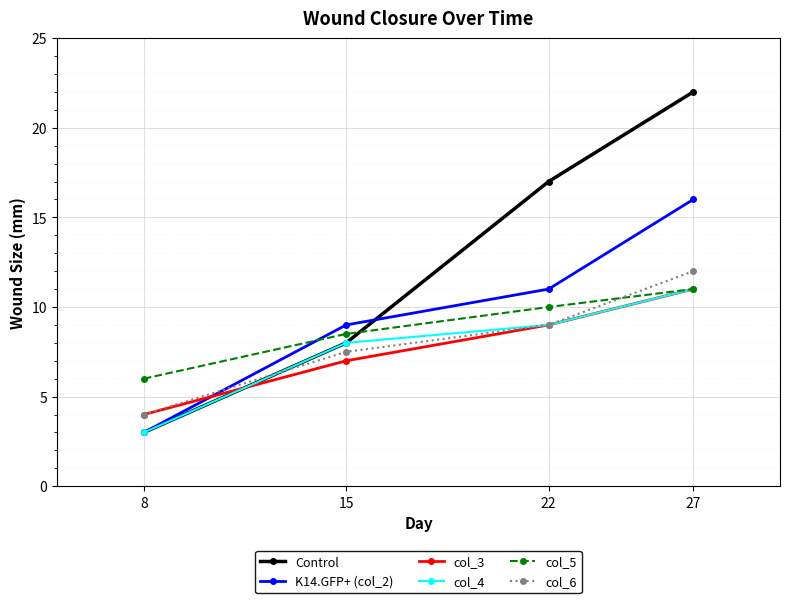

Is it true that K14.GFP+ (col_2) equals 11.0 at 22?

True